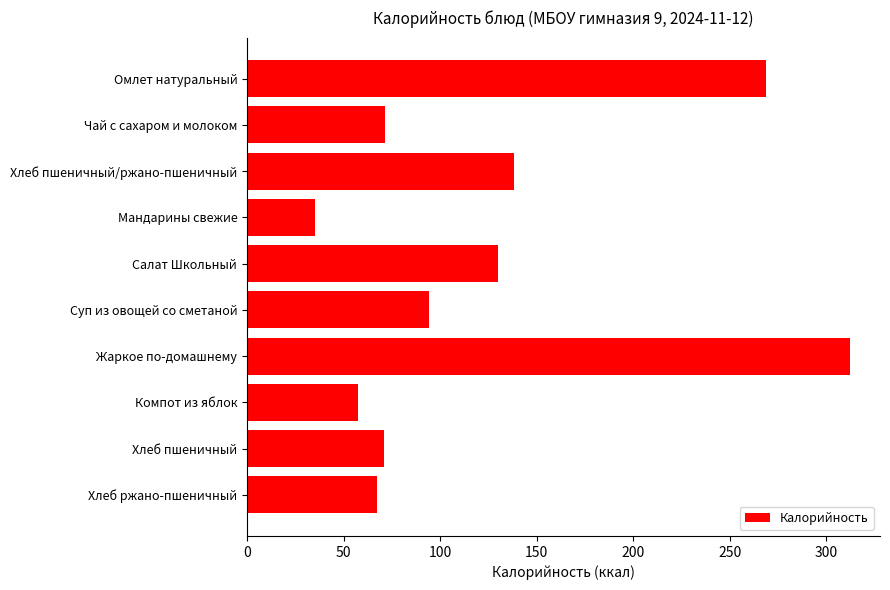

Which label corresponds to the largest value in the chart?

Жаркое по-домашнему